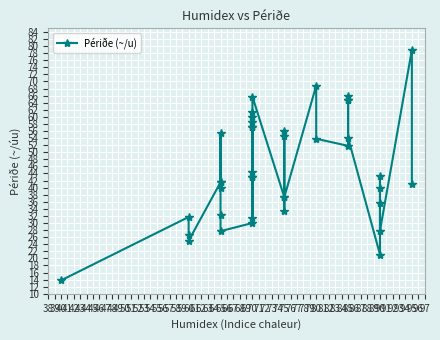

How many points are lower than both their immediate neighbors (excluding endpoints)?

10